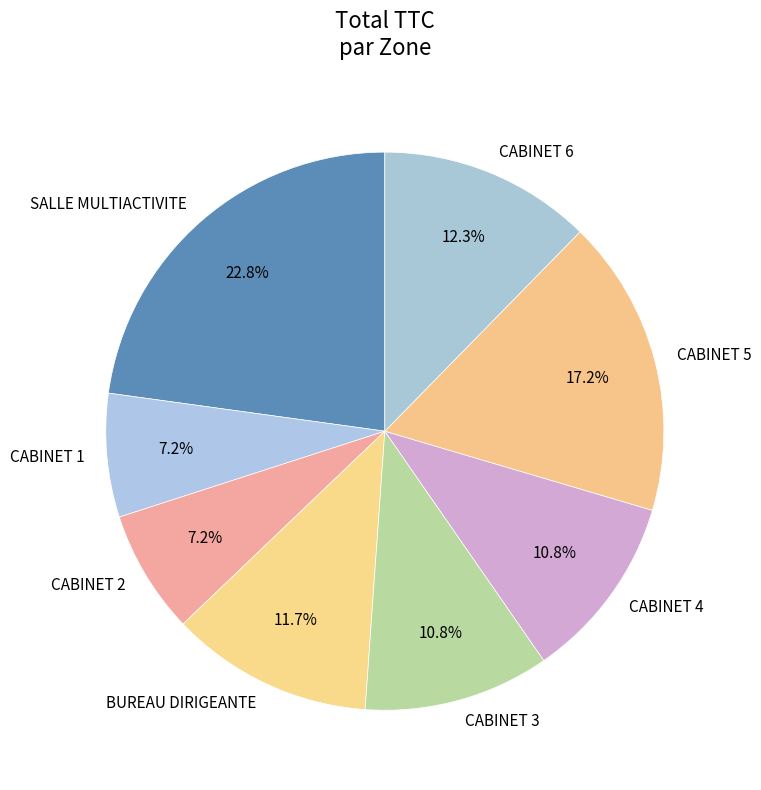

To the nearest percent, what is the difference between the largest and smallest slice percentages?

16%